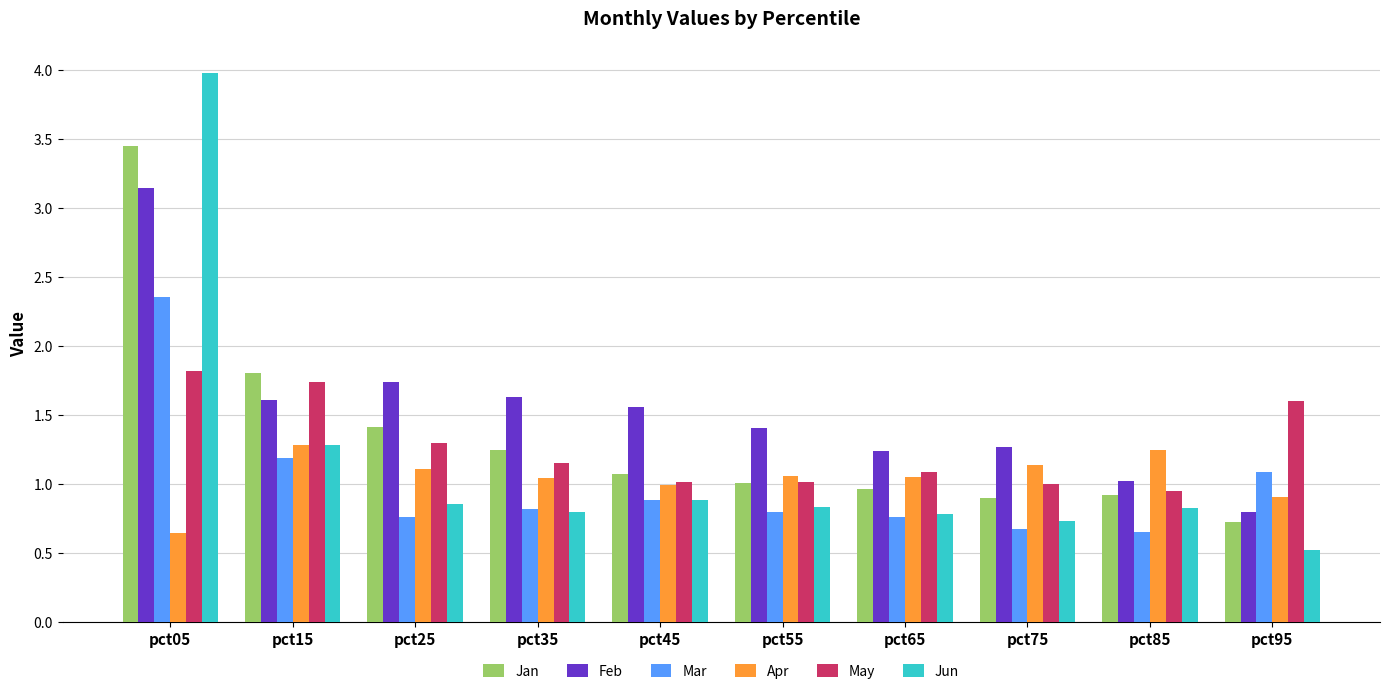

What is the lowest value of the Feb series?

0.8